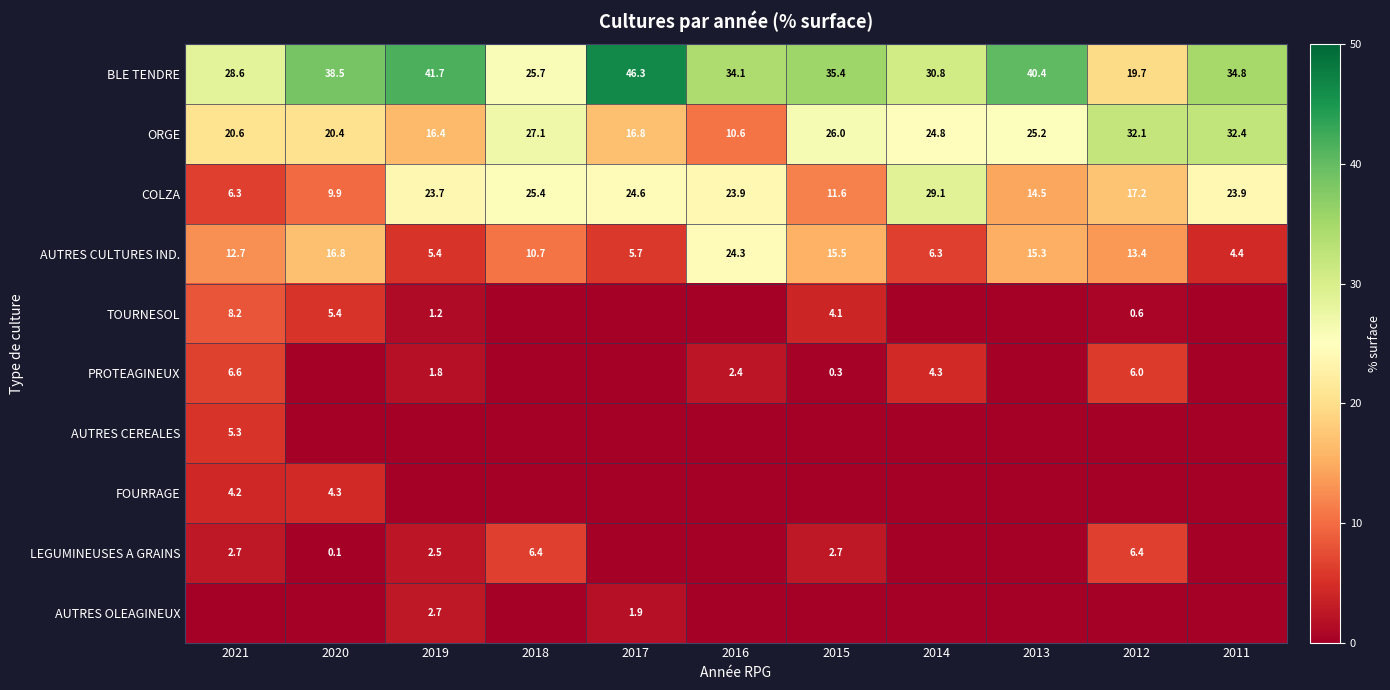

Is it true that ORGE equals 43.5 at 2018?

False